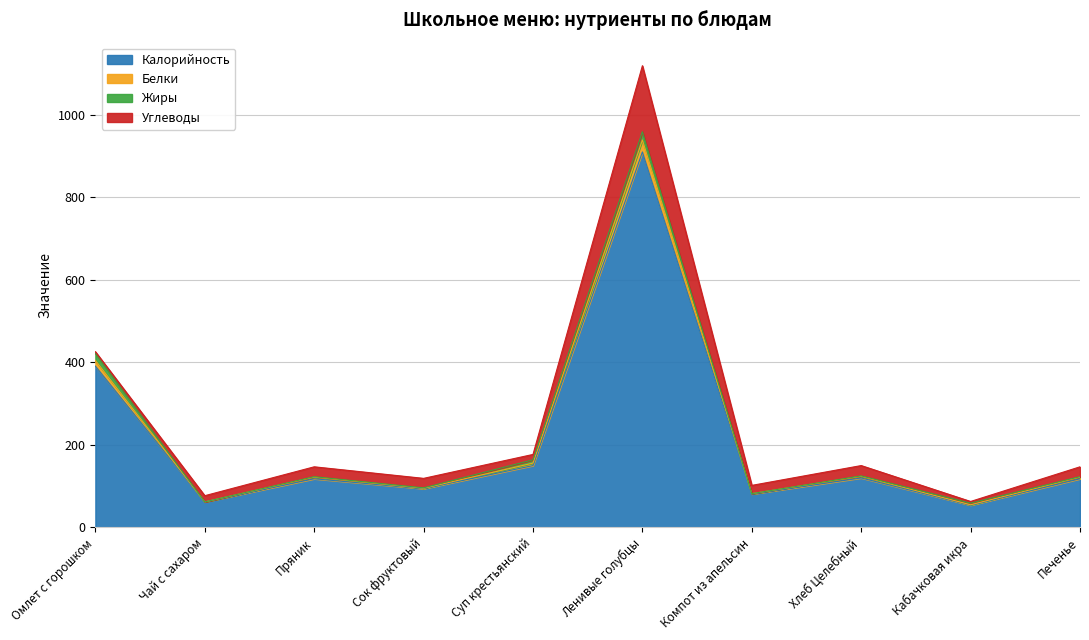

How many lines are shown in the chart?

4